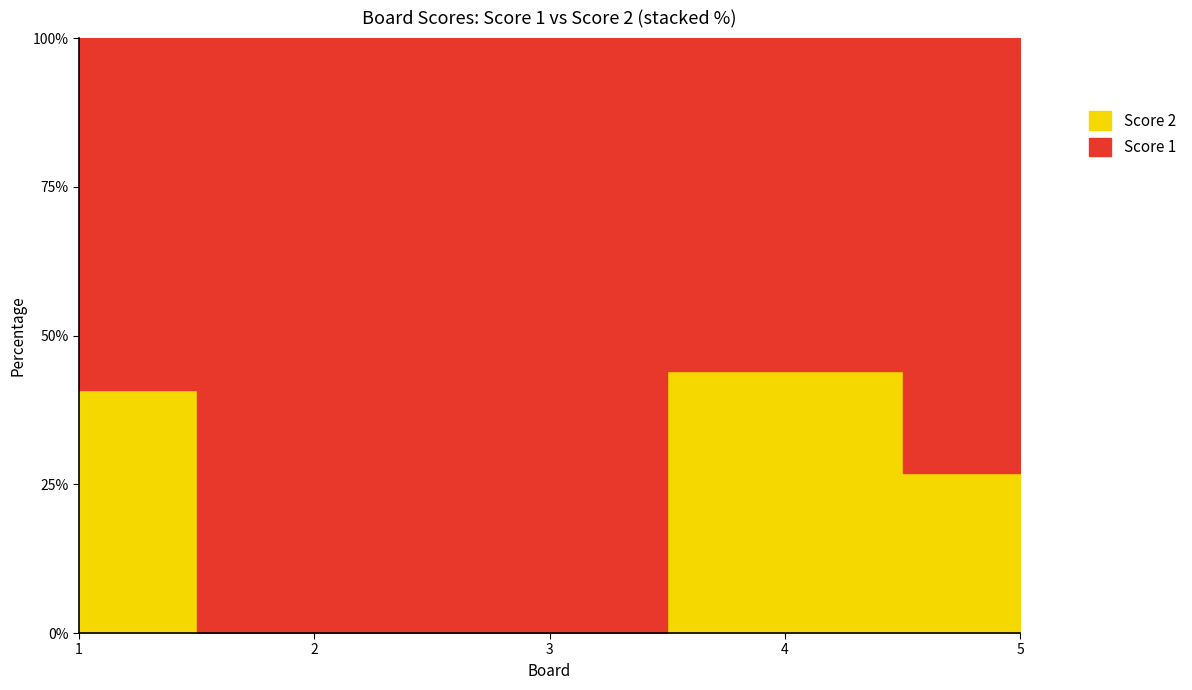

True or false: Score 2 has a value of 0 at 3.

True